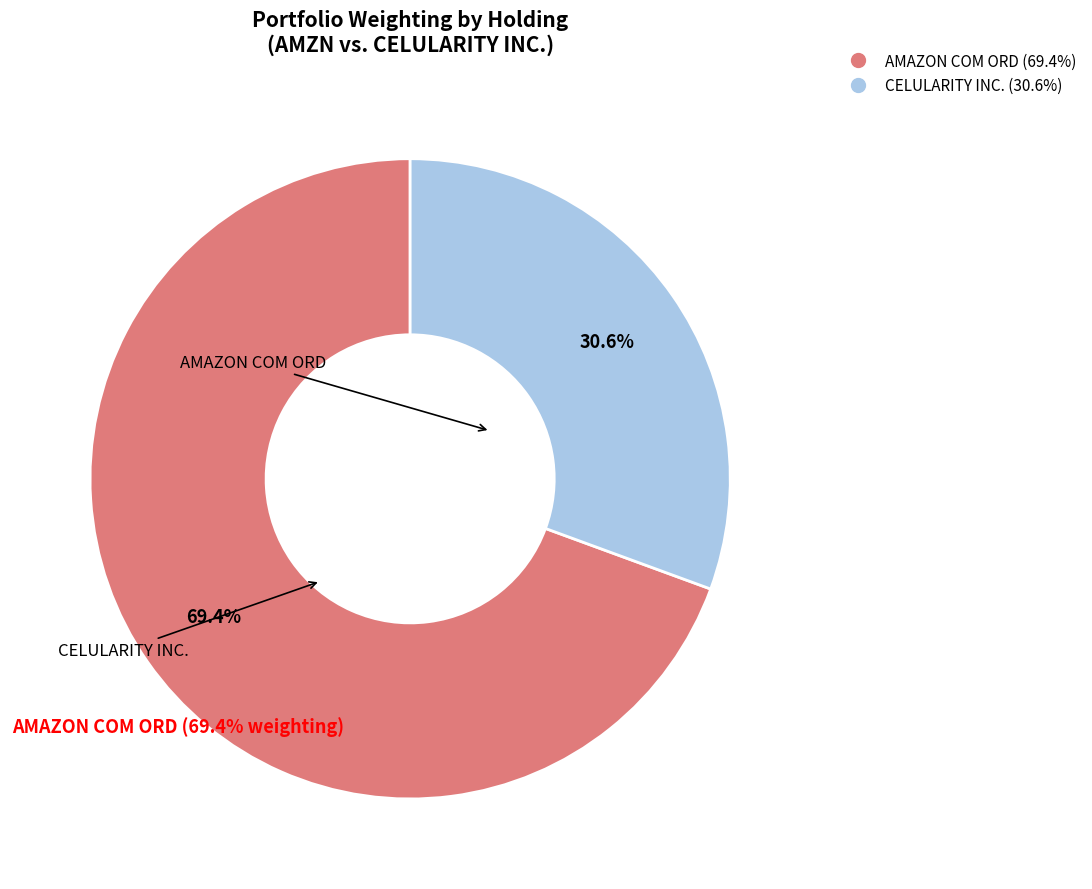

Which slice is the largest?

AMAZON COM ORD